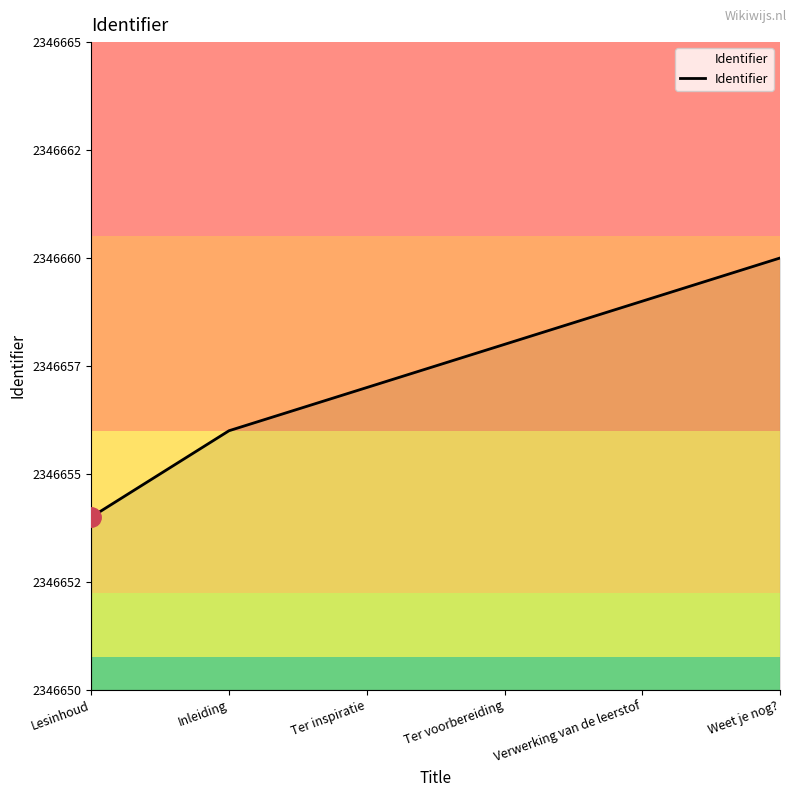

Is this an area chart (filled region under the line)?

Yes